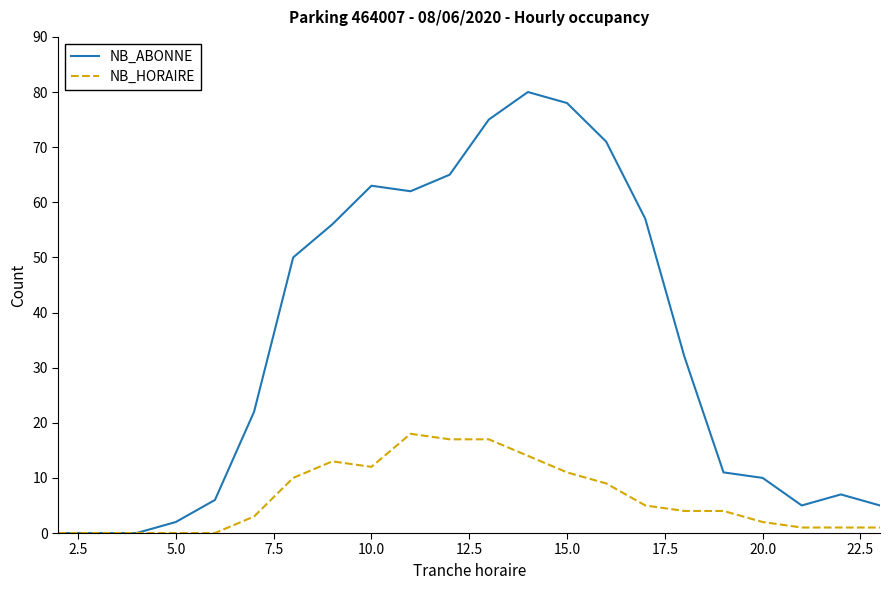

Which series has the largest total across all categories?

NB_ABONNE